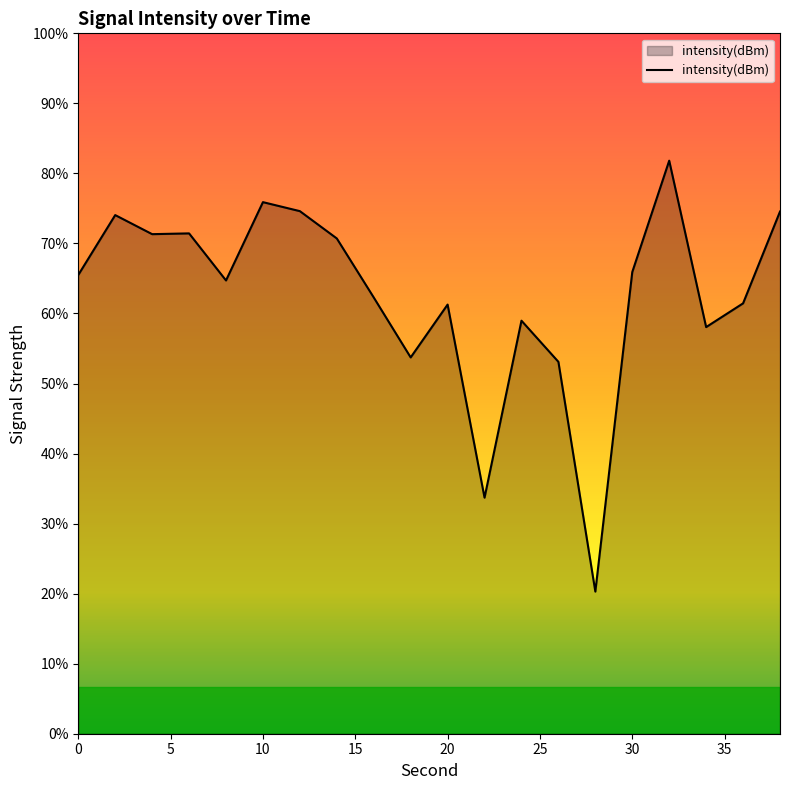

How many lines are shown in the chart?

1